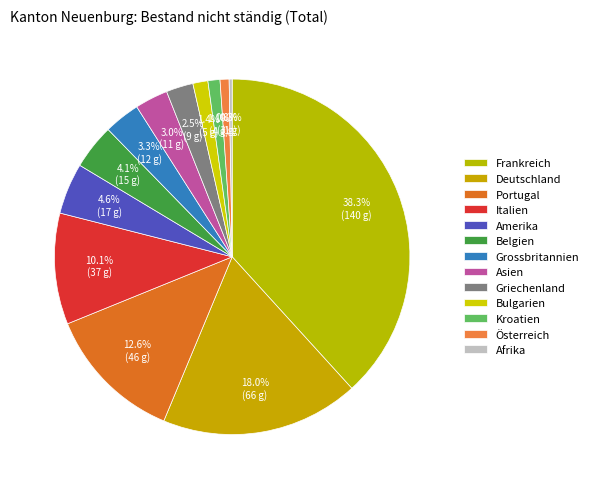

Which slice is the smallest?

Afrika